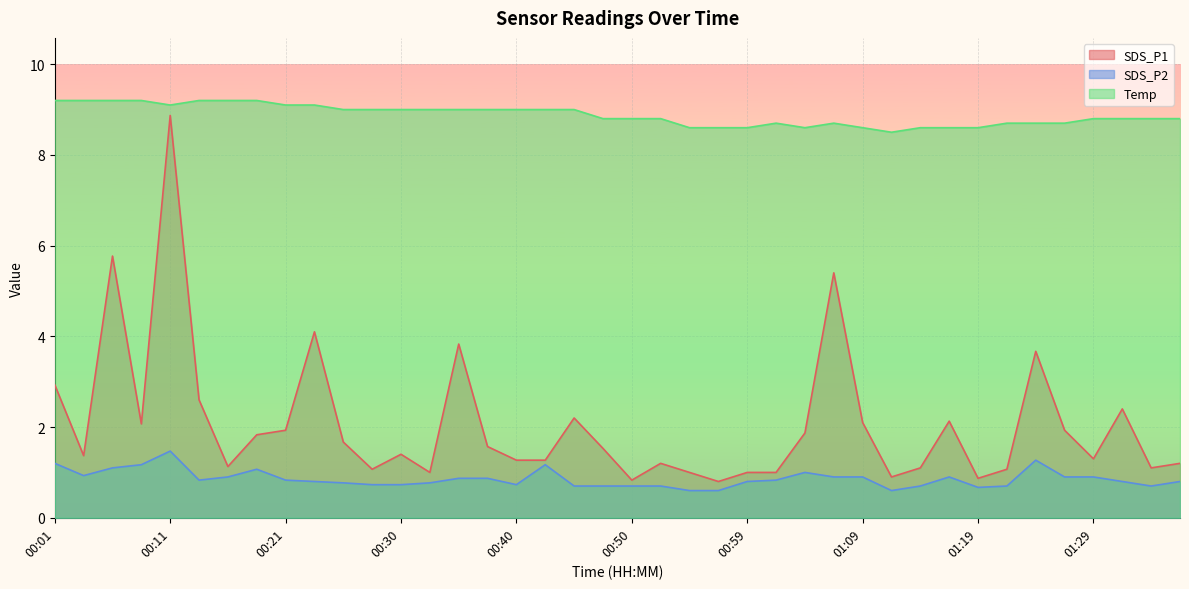

What is the smallest value displayed?

0.6